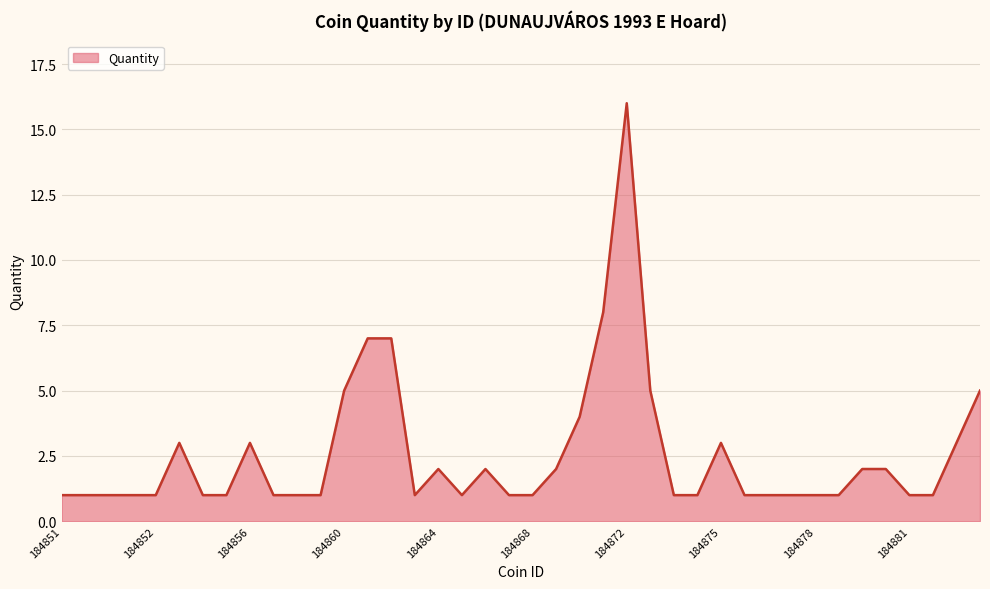

What is the difference between the maximum and minimum values?

15